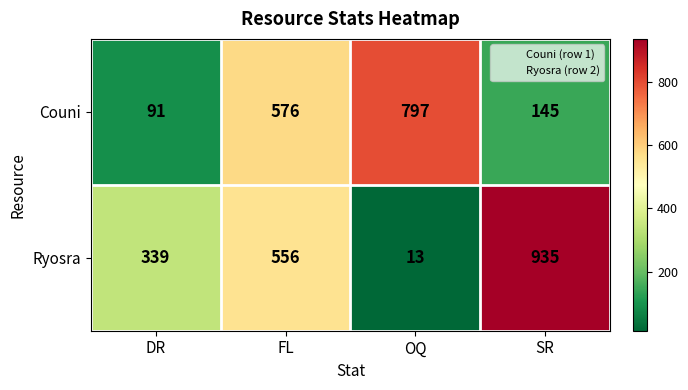

Count the number of categories in the chart.

4